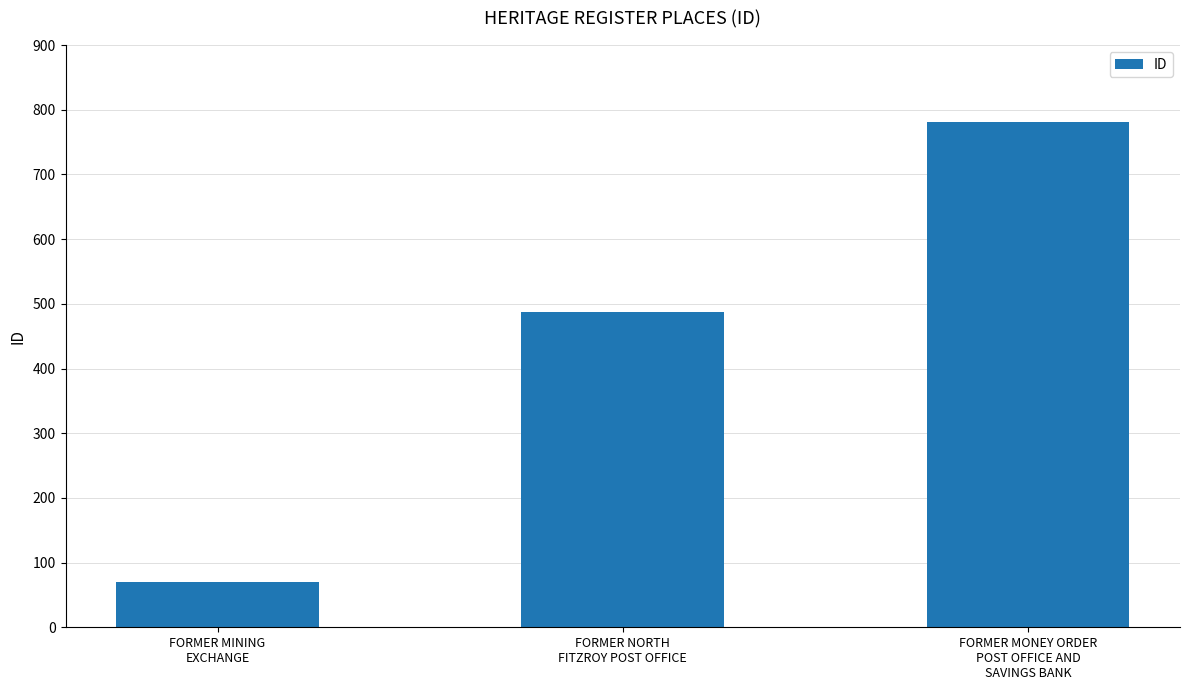

List the labels in order of value, smallest first.

FORMER MINING
EXCHANGE, FORMER NORTH
FITZROY POST OFFICE, FORMER MONEY ORDER
POST OFFICE AND
SAVINGS BANK